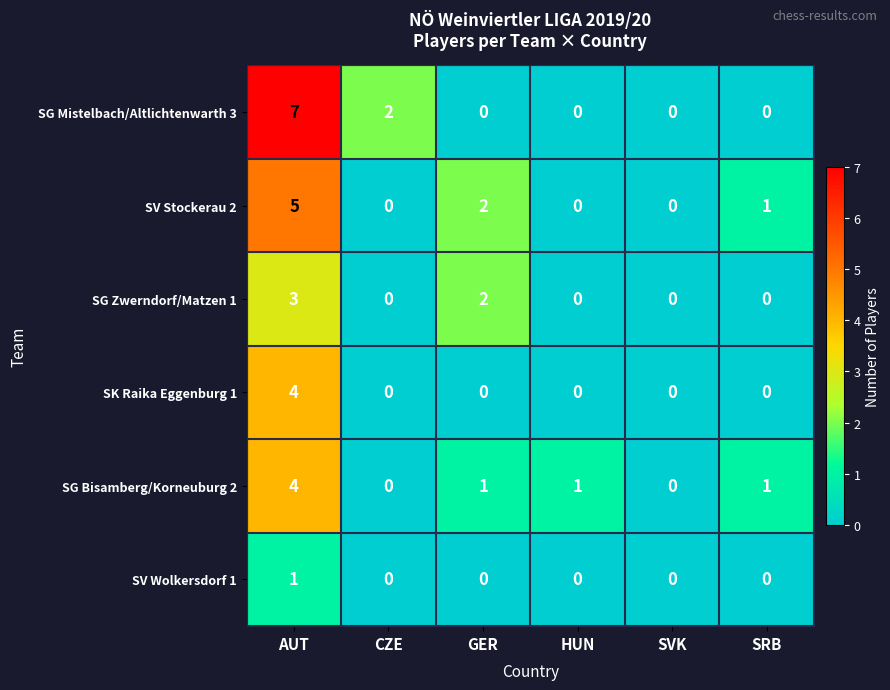

Which category has the highest value across all series?

AUT